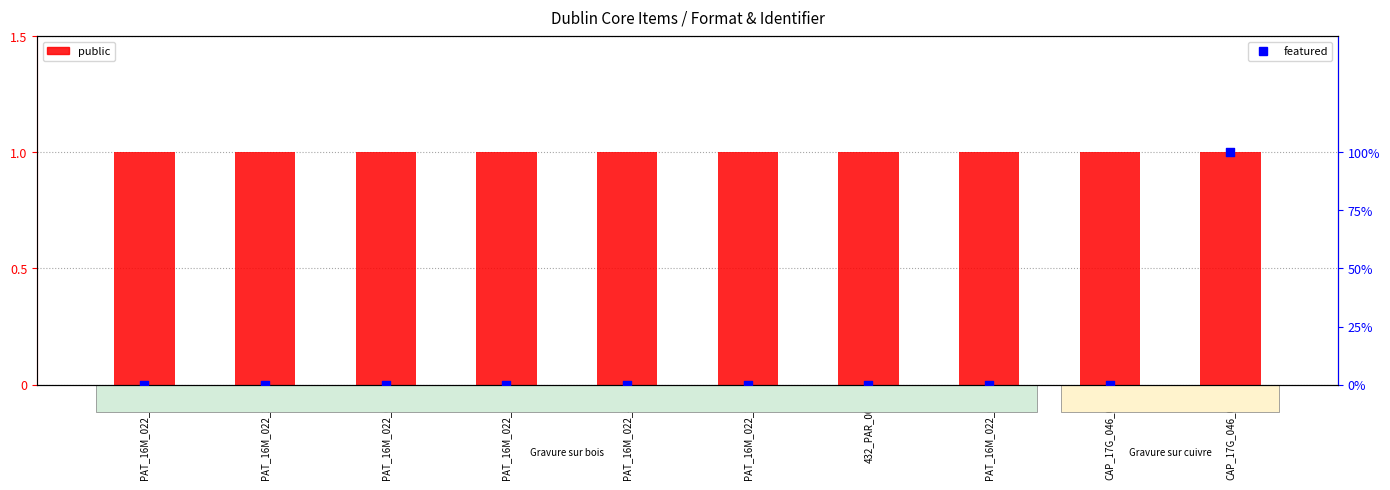

Which series has the largest total across all categories?

featured